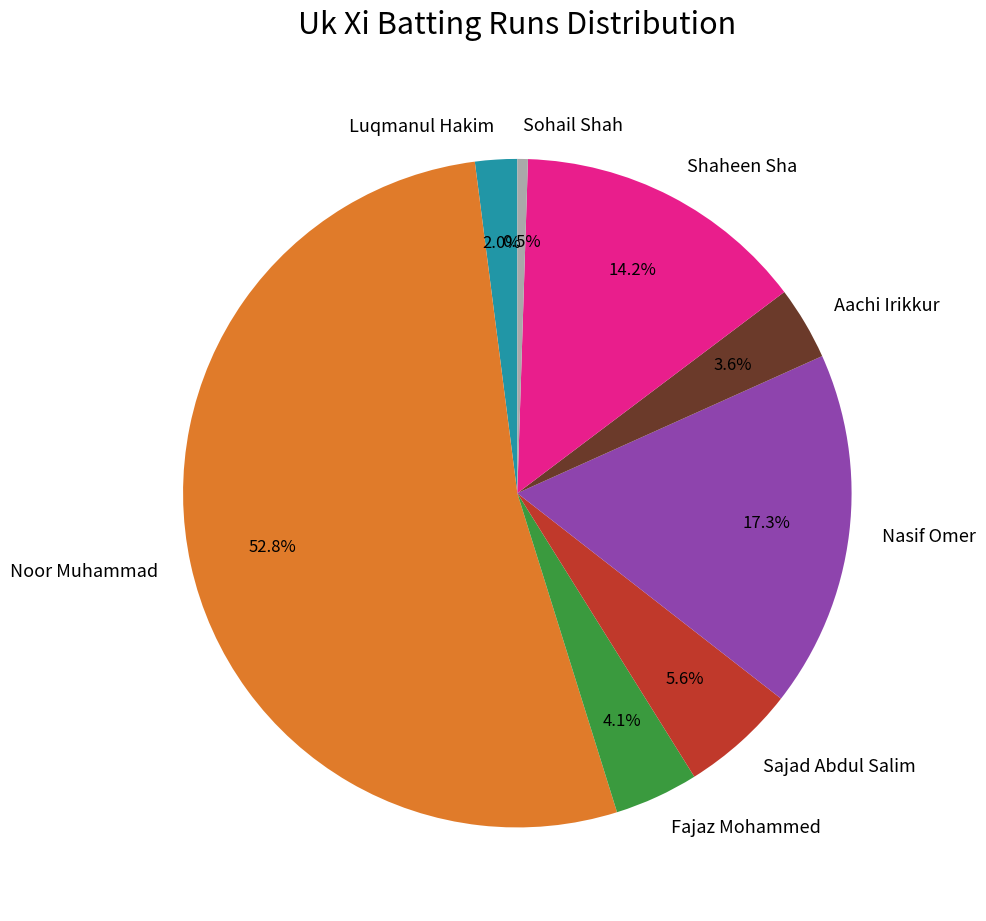

What percentage is NOT represented by Sohail Shah?

99.5%